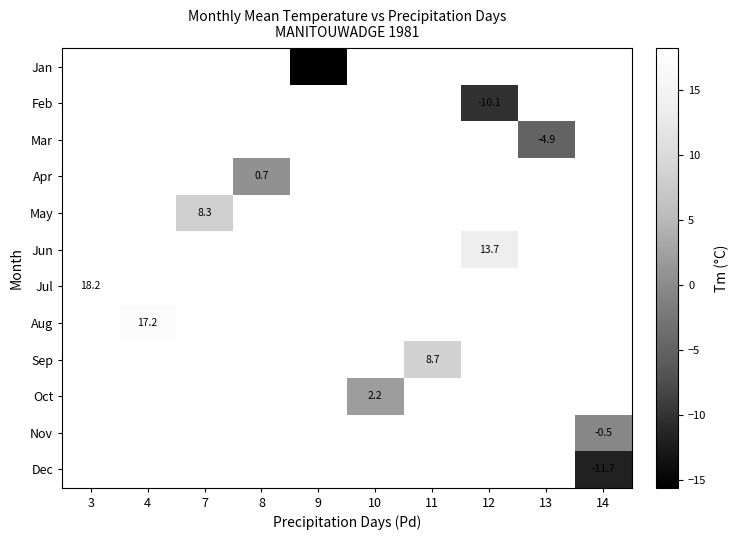

Is it true that Sep equals 8.7 at 11?

True